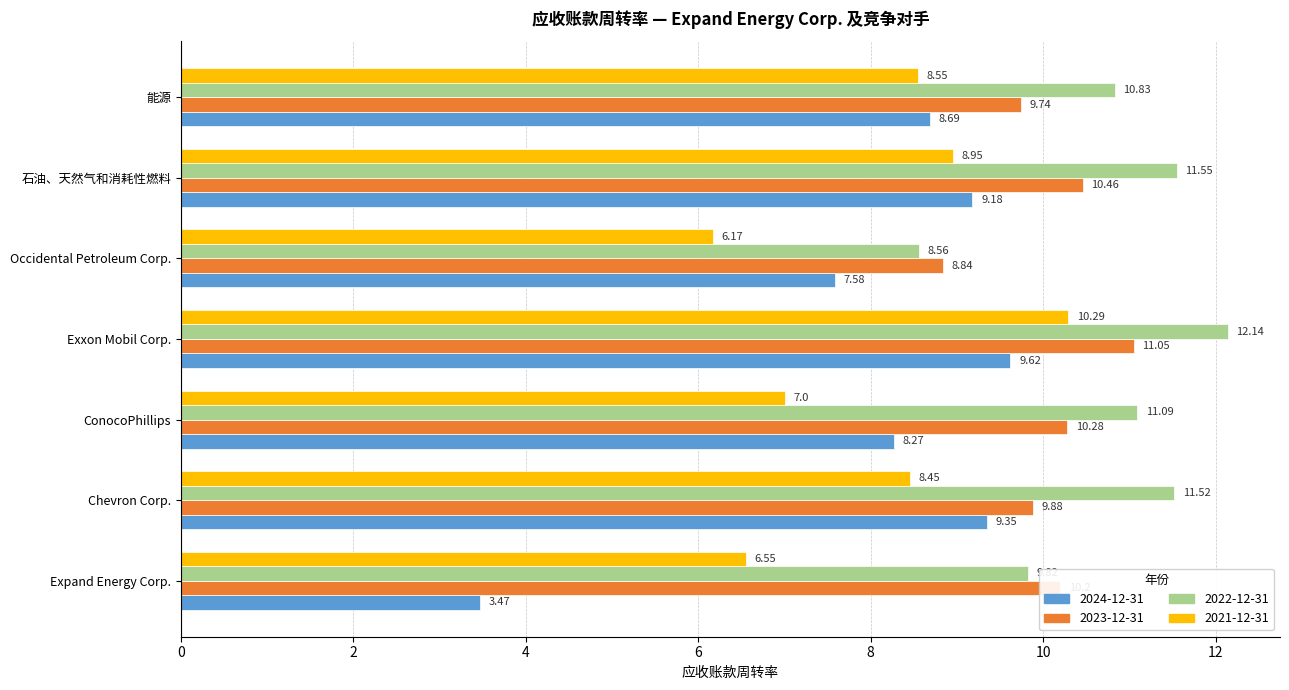

Which series changed the most between ConocoPhillips and 石油、天然气和消耗性燃料?

2021-12-31